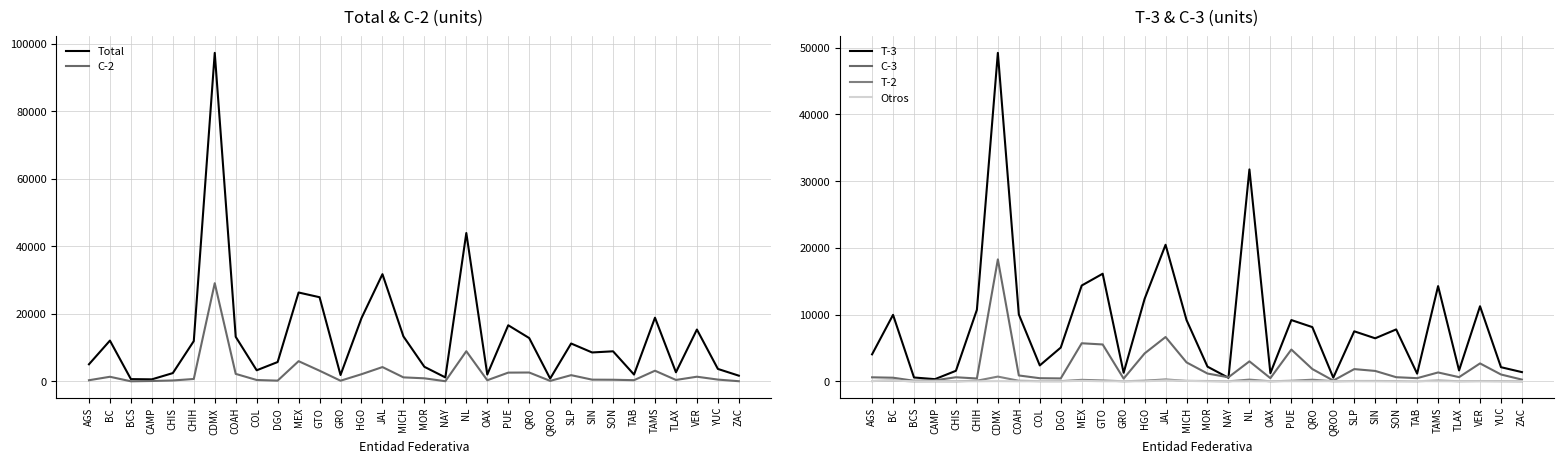

Reading left to right, extract all data points from this chart.

Total: 5068	12082	677	607	2458	11943	97324	13202	3291	5733	26331	24936	1894	18749	31763	13326	4321	1181	43951	2031	16630	12838	835	11223	8571	8913	2024	18870	2696	15364	3693	1691
C-2: 345	1369	27	120	273	714	29091	2224	413	223	5987	3164	202	2124	4245	1193	911	50	8938	339	2597	2630	147	1846	516	488	360	3163	427	1385	535	53
T-3: 4041	9959	571	322	1576	10719	49225	10025	2381	5054	14355	16121	1276	12354	20463	9179	2195	525	31757	1220	9179	8124	550	7492	6446	7776	1149	14267	1630	11247	2113	1376
C-3: 596	538	78	149	605	423	18276	875	463	432	5701	5520	403	4176	6637	2835	1162	603	2990	470	4760	1841	106	1828	1554	615	470	1326	622	2682	1020	254
T-2: 36	119	1	11	3	87	706	78	23	23	220	126	7	93	281	61	44	2	253	2	82	238	10	46	47	31	12	108	16	41	25	3
Otros: 50	97	0	5	1	0	26	0	11	1	68	5	6	2	137	58	9	1	13	0	12	5	22	11	8	3	33	6	1	9	0	5